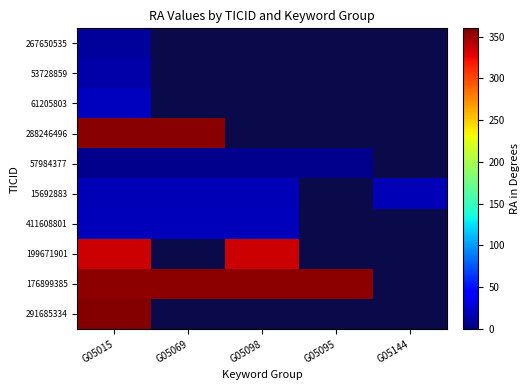

The 15692883 series shows 17.5 at G05098. True or false?

True